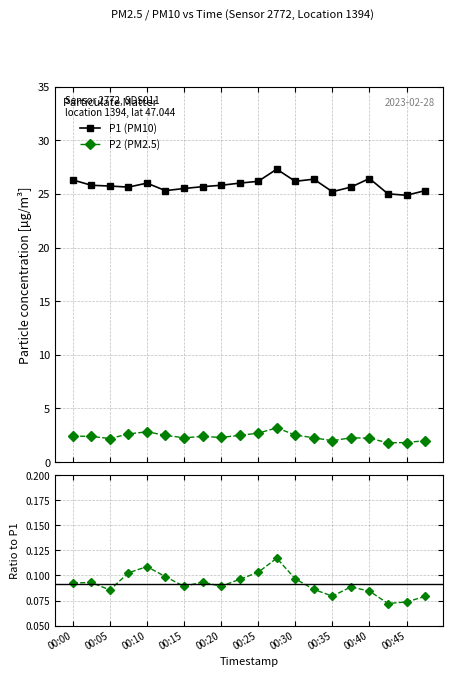

Rank the series by their average value, from highest to lowest.

P1, P2